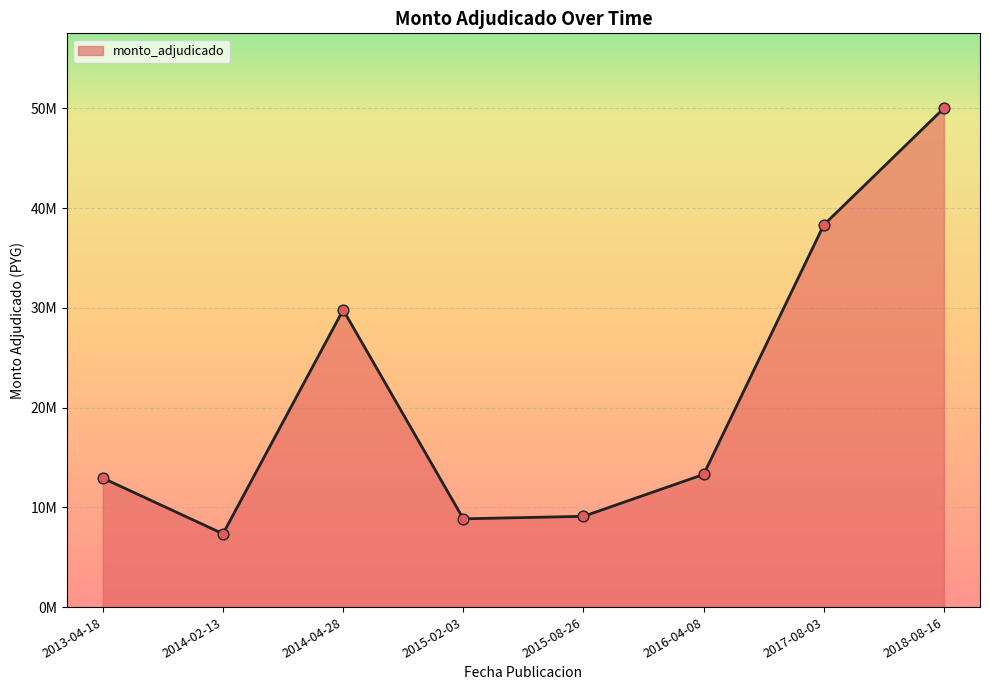

What is the change in value from 2014-02-13 to 2015-02-03?

+1500000